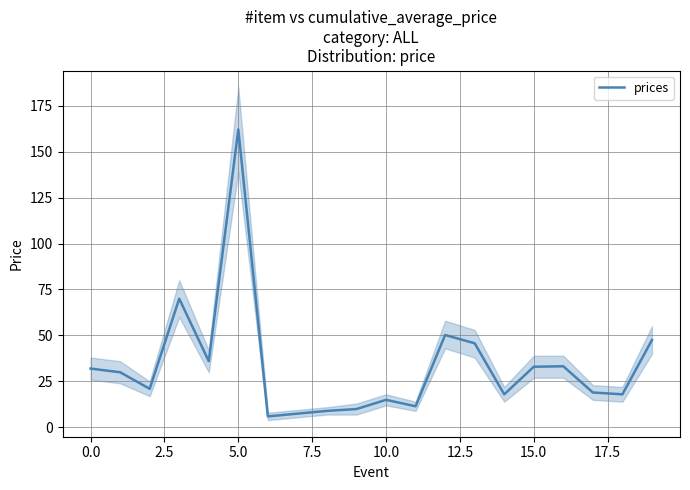

What is the label of the 8th point from the right?

12